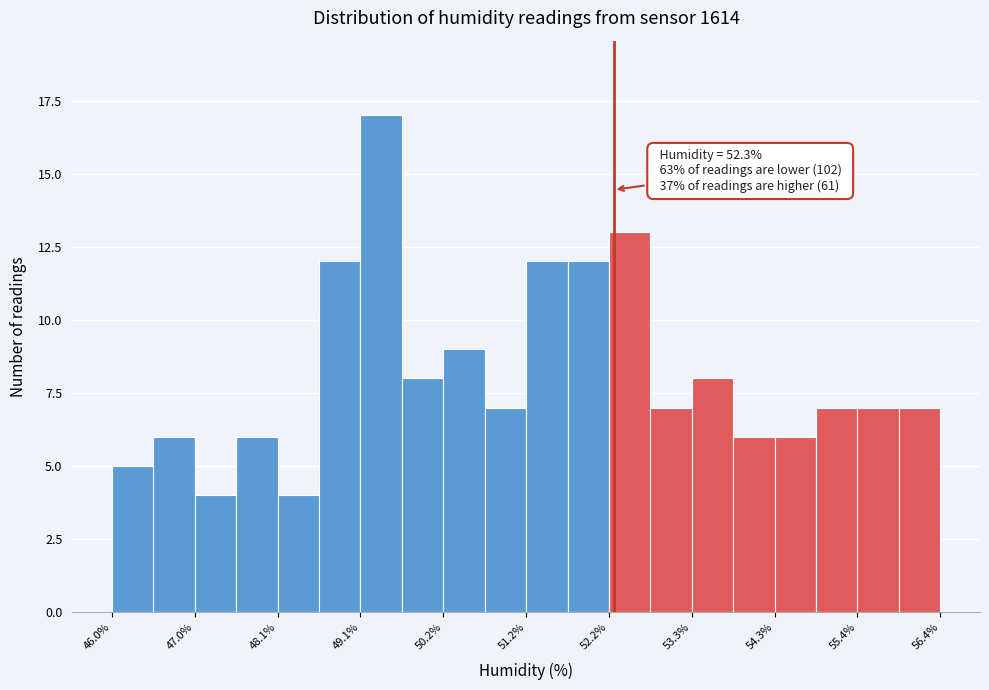

Around what value on the x-axis is the tallest bar? Give the approximate position of its centre, as read against the axis.

49.4